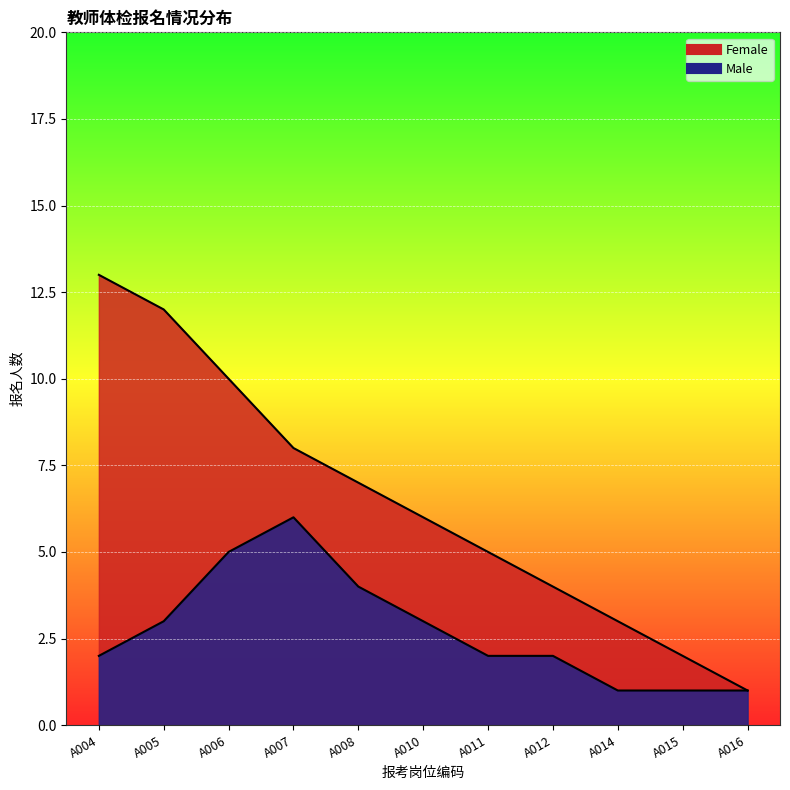

What is the sum of the Female values at A010 and A004?

19